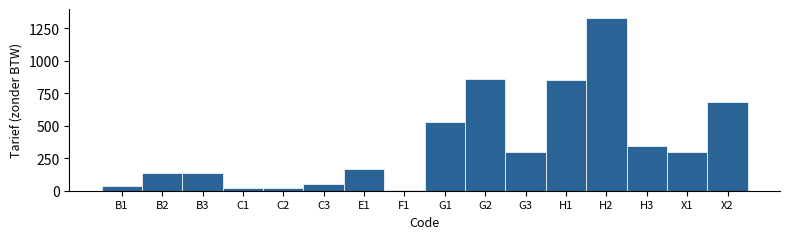

What is the label of the 8th bar from the right?

G1